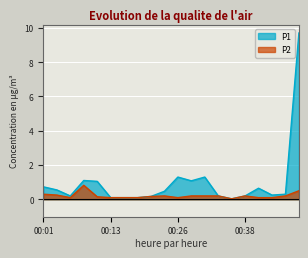

Between 00:28 and 00:43, which series saw the biggest shift?

P1